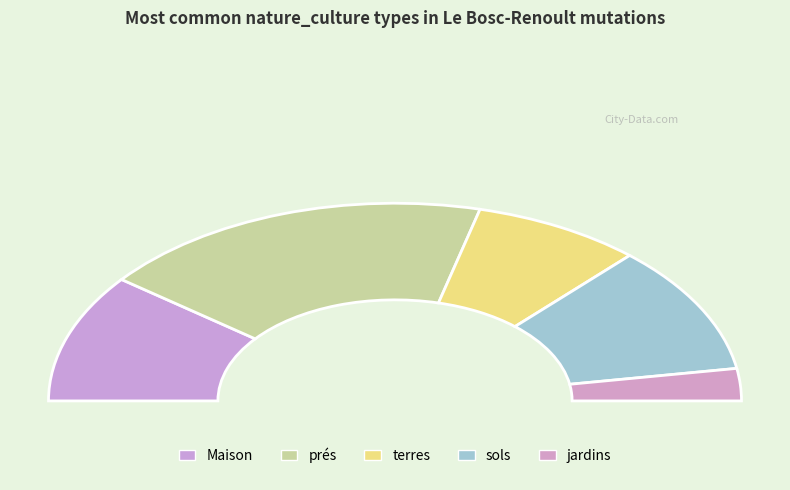

What percentage is NOT represented by sols?

78.9%